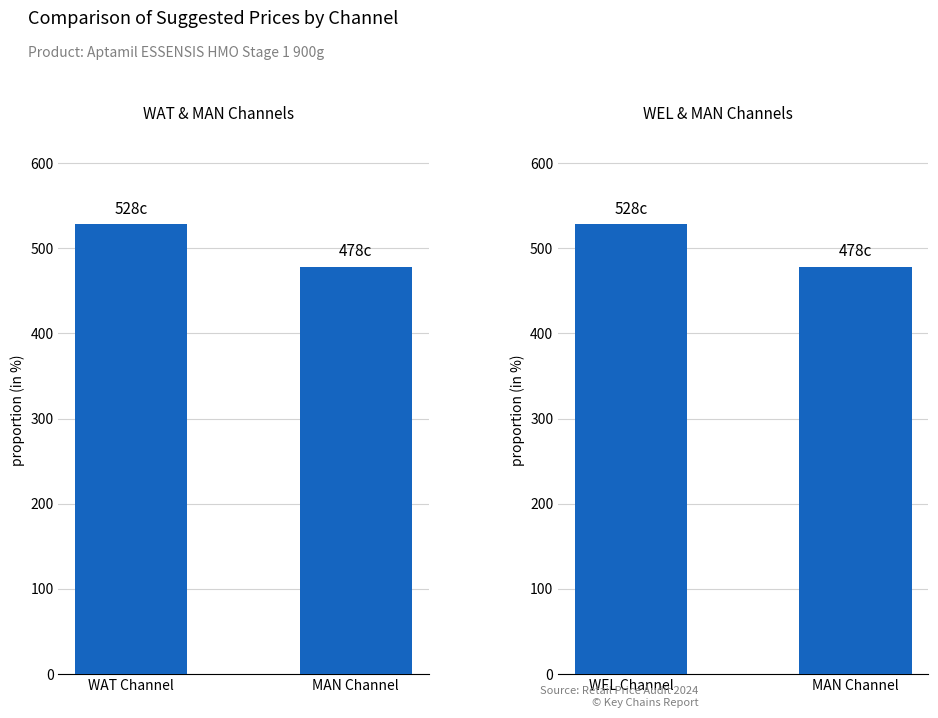

What is the approximate value of WEL & MAN at WEL Channel?

528